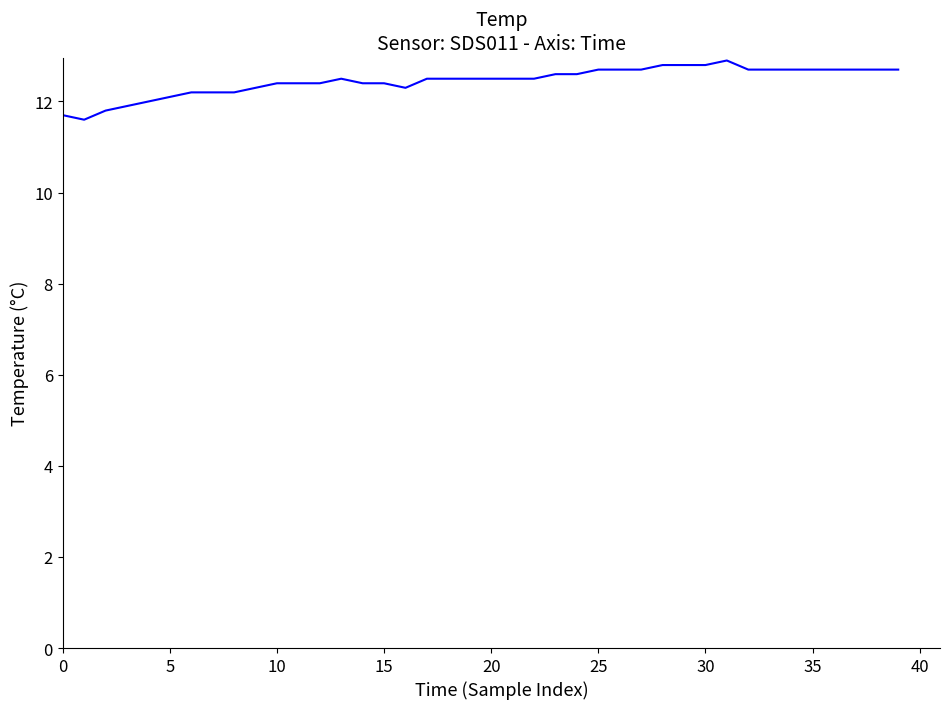

Count the number of categories in the chart.

40